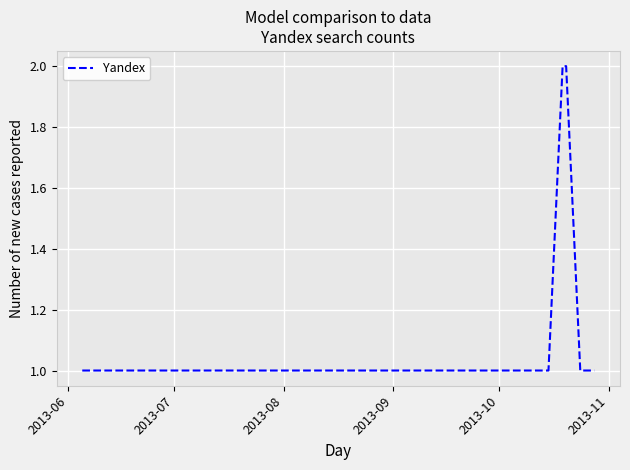

What is the sum of all values?

10